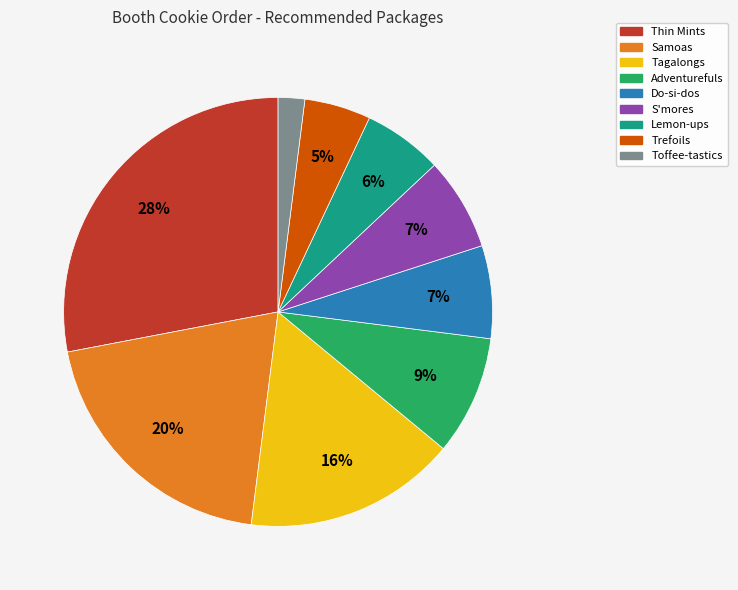

Which category has the smallest portion of the pie?

Toffee-tastics